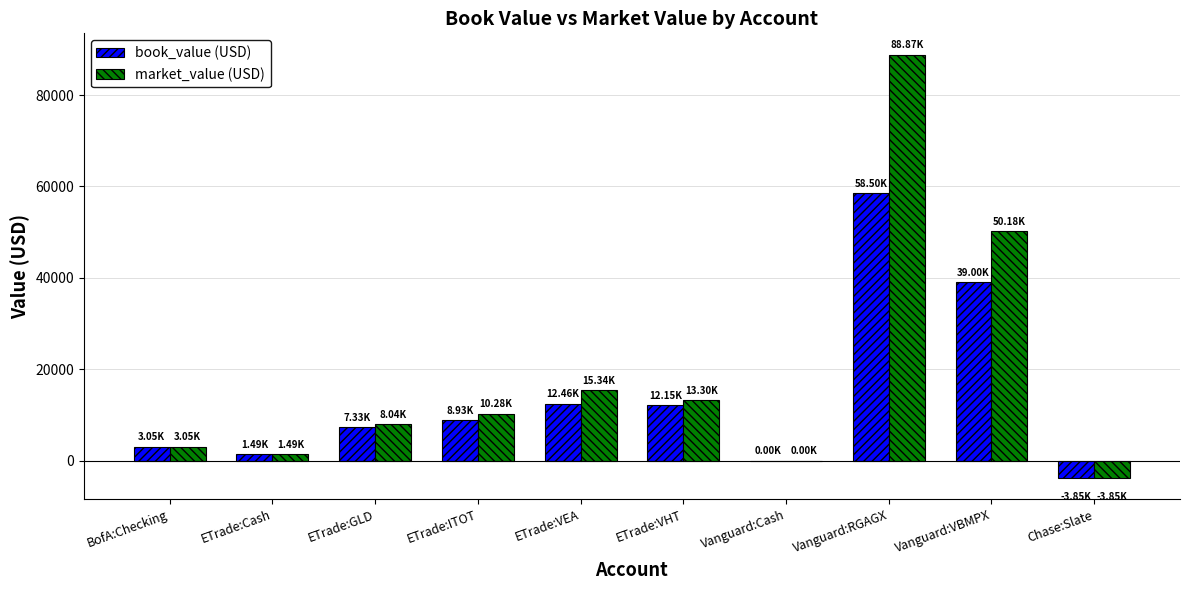

Which series changed the most between ETrade:Cash and ETrade:ITOT?

market_value (USD)